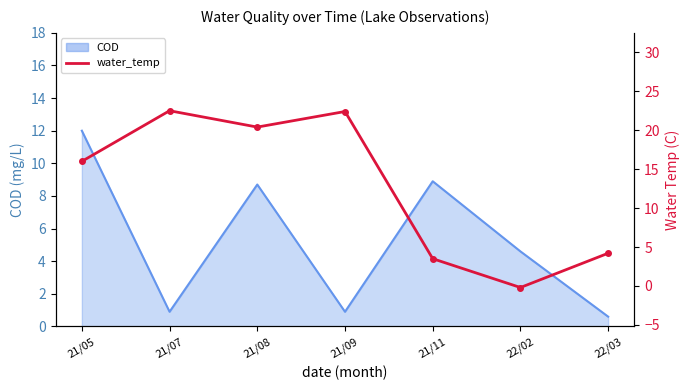

Is it true that the value at 21/07 is 31.1?

False